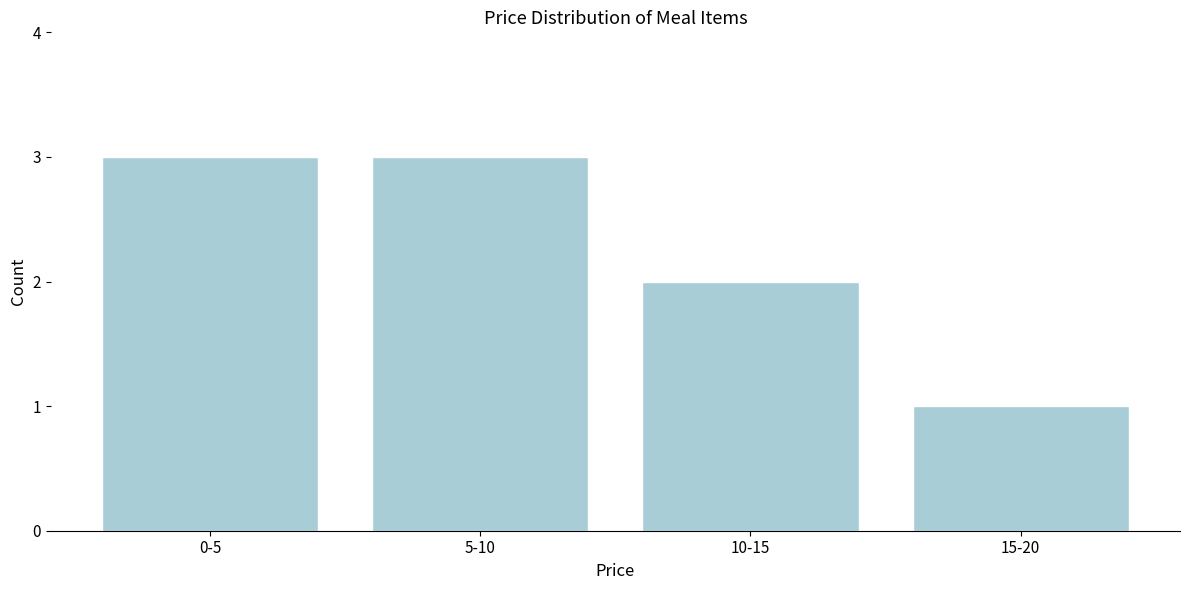

Reading left to right, transcribe all the data shown in this chart.

0-5=3	5-10=3	10-15=2	15-20=1